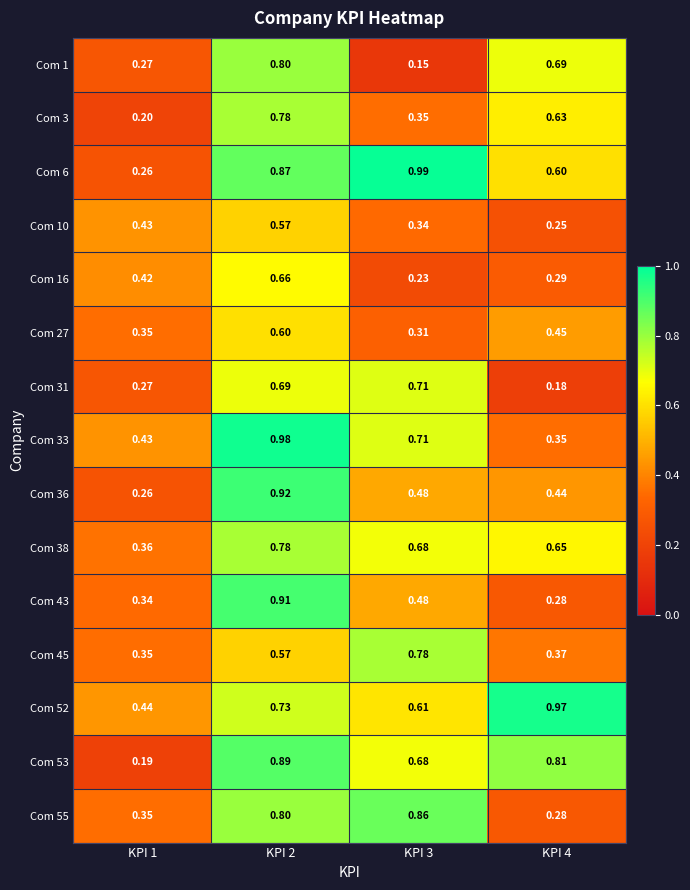

How many data points does each series have?

4